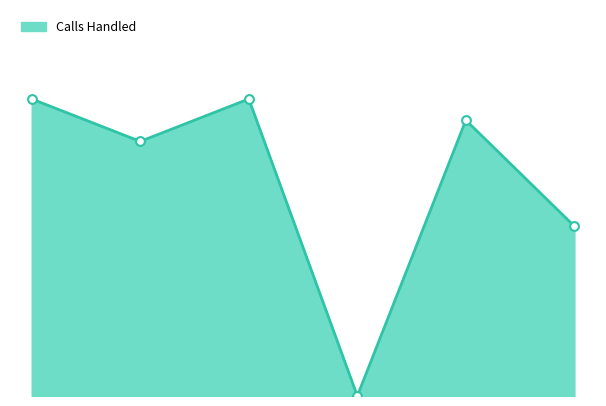

Does the chart have visible grid lines?

No